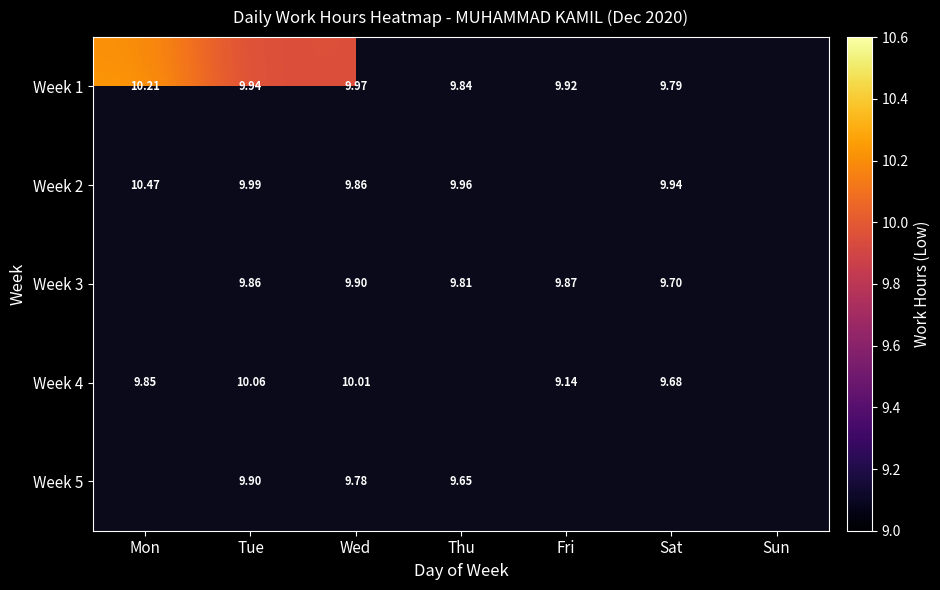

How many data points in Week 4 are above 10?

2